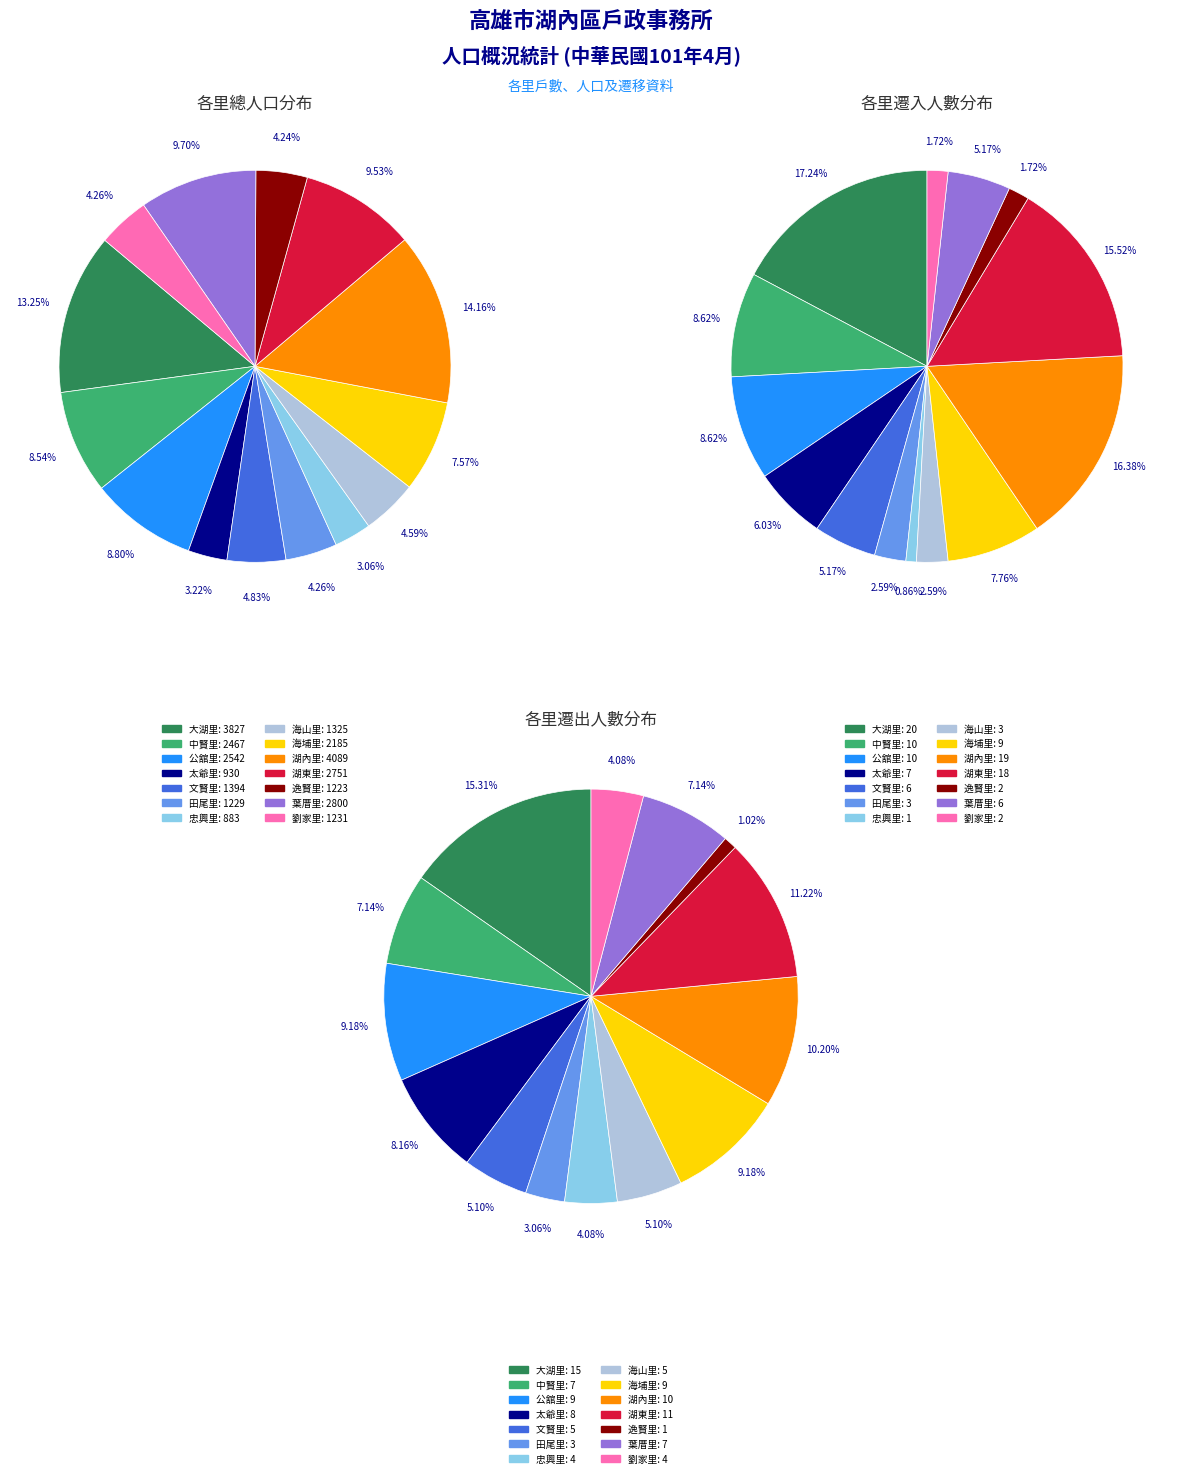

To the nearest percent, what is the difference between the 劉家里 and 文賢里 slice percentages?

1%